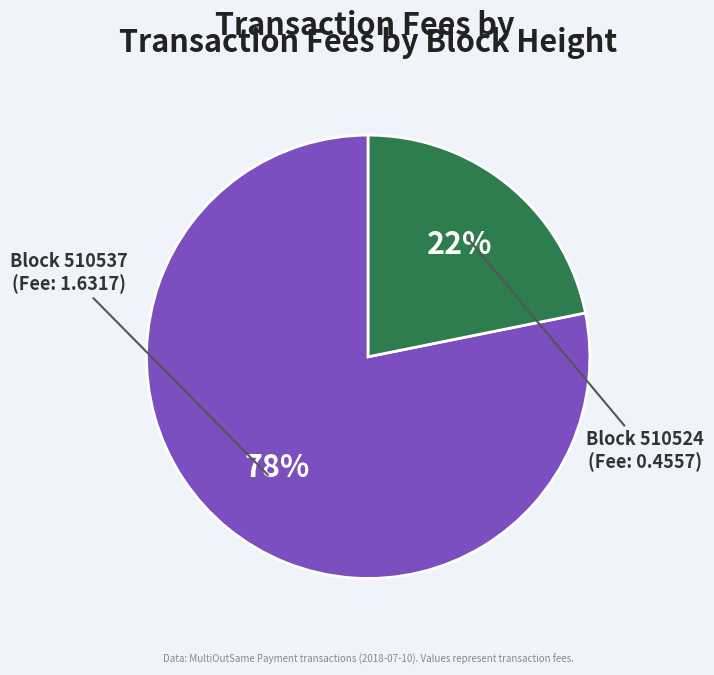

To the nearest percent, what is the difference between the largest and smallest slice percentages?

56%